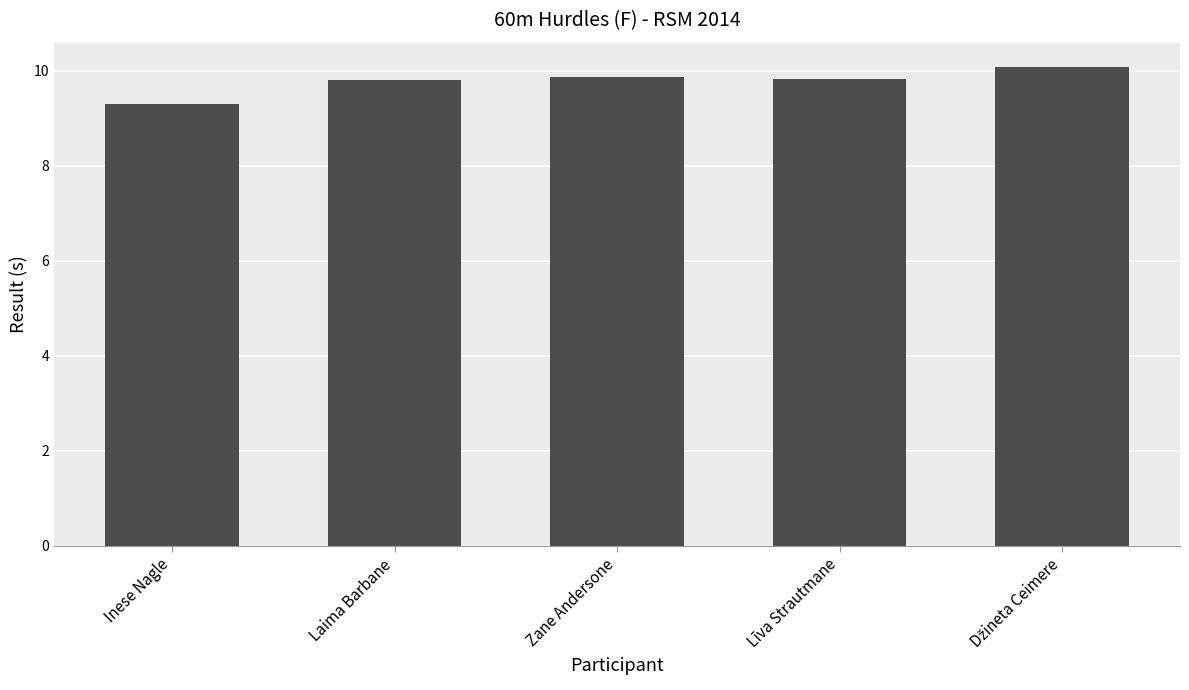

How many series are shown in this chart?

1